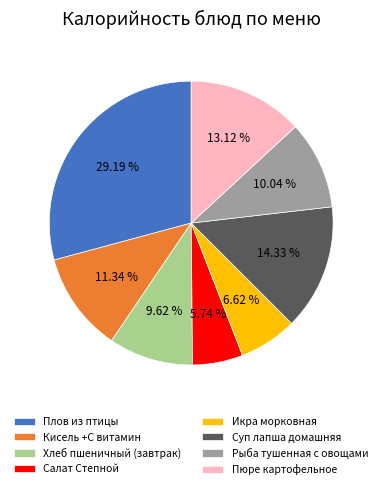

To the nearest percent, what is the difference between the largest and smallest slice percentages?

23%